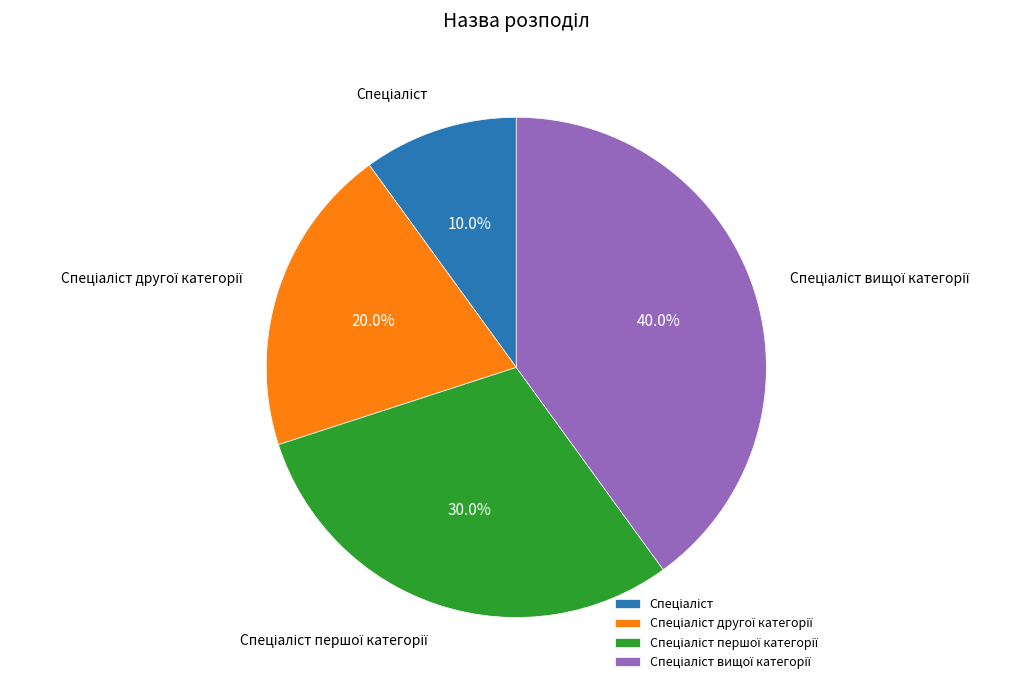

Is there any slice that represents more than half of the pie?

No